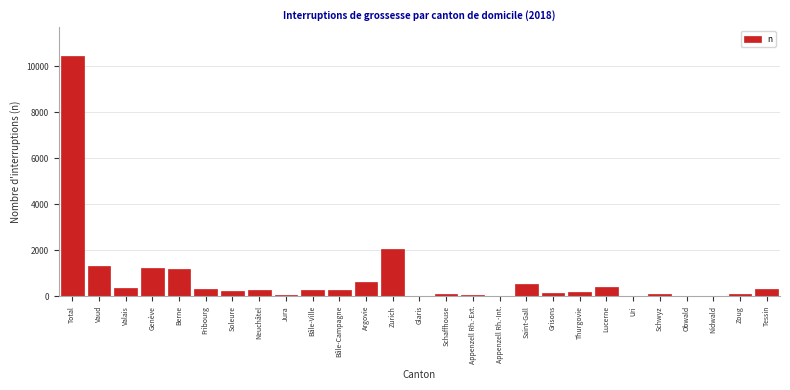

The chart shows a value of 538 at Saint-Gall. True or false?

True